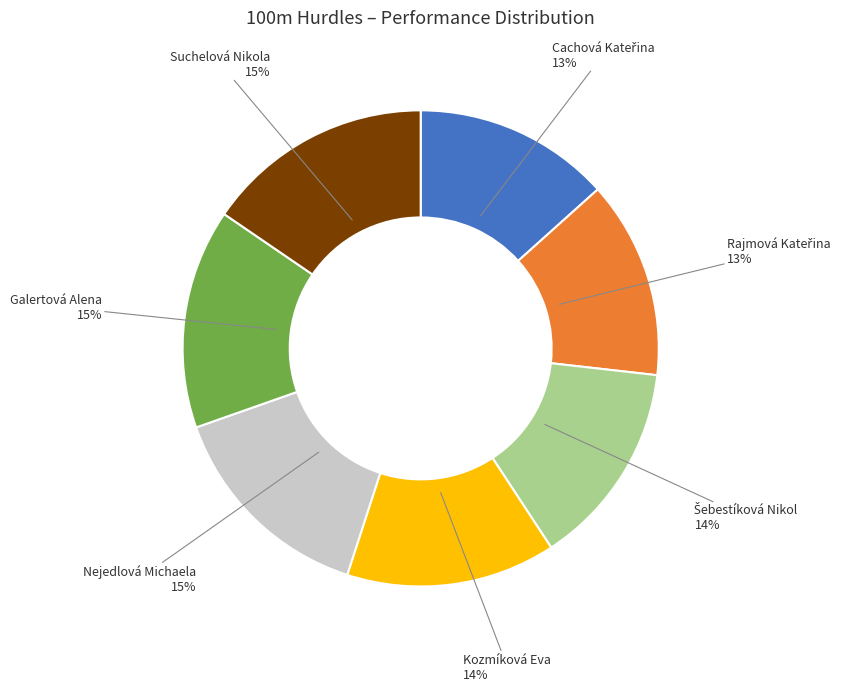

How many segments does this pie chart have?

7